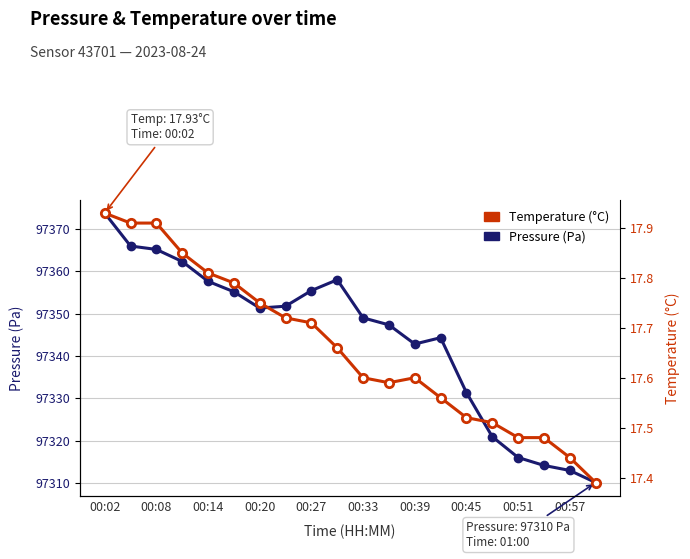

What is the maximum value for Pressure (Pa)?

97373.8